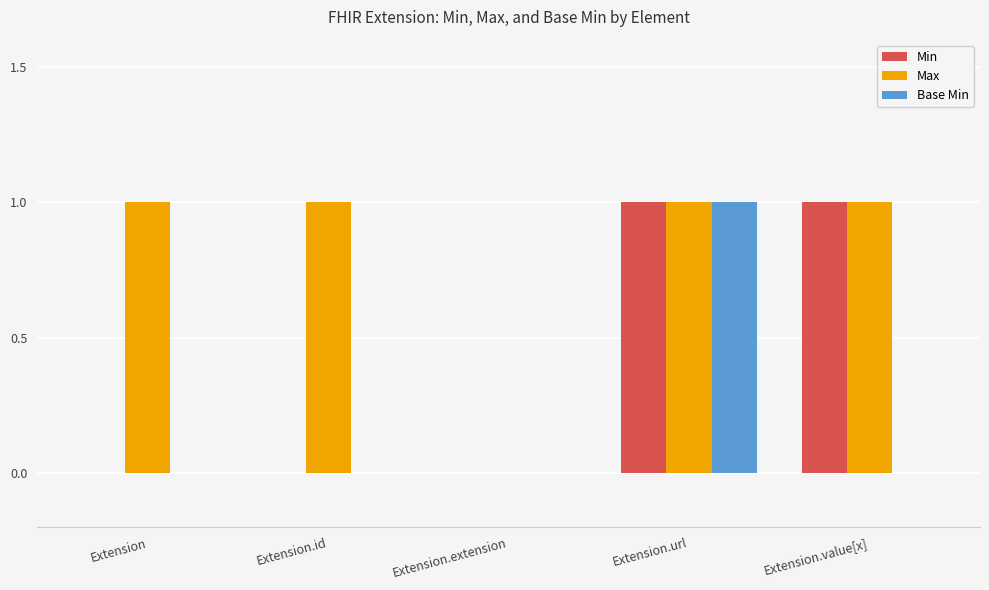

How many distinct data groups are displayed?

3